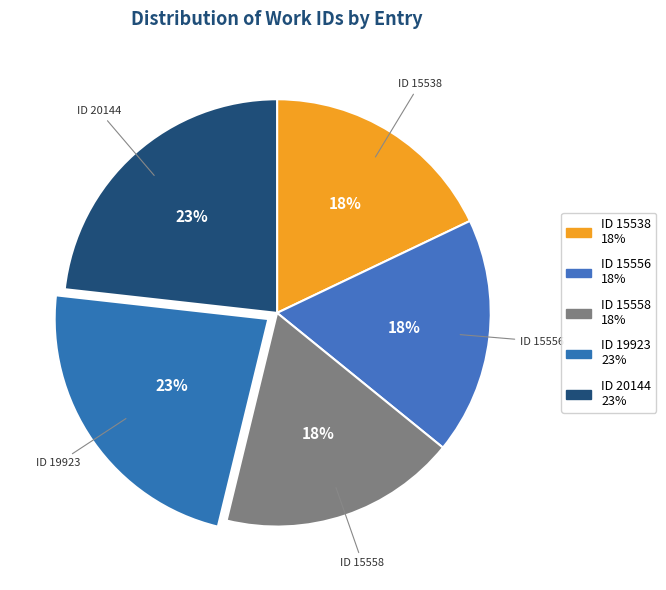

To the nearest percent, what is the combined percentage of ID 15556 and ID 15558?

36%